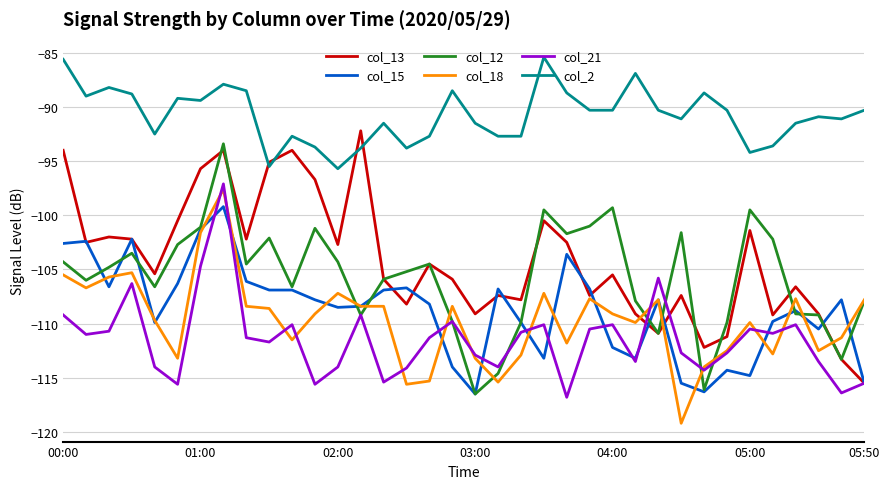

Count the number of data series in this chart.

6